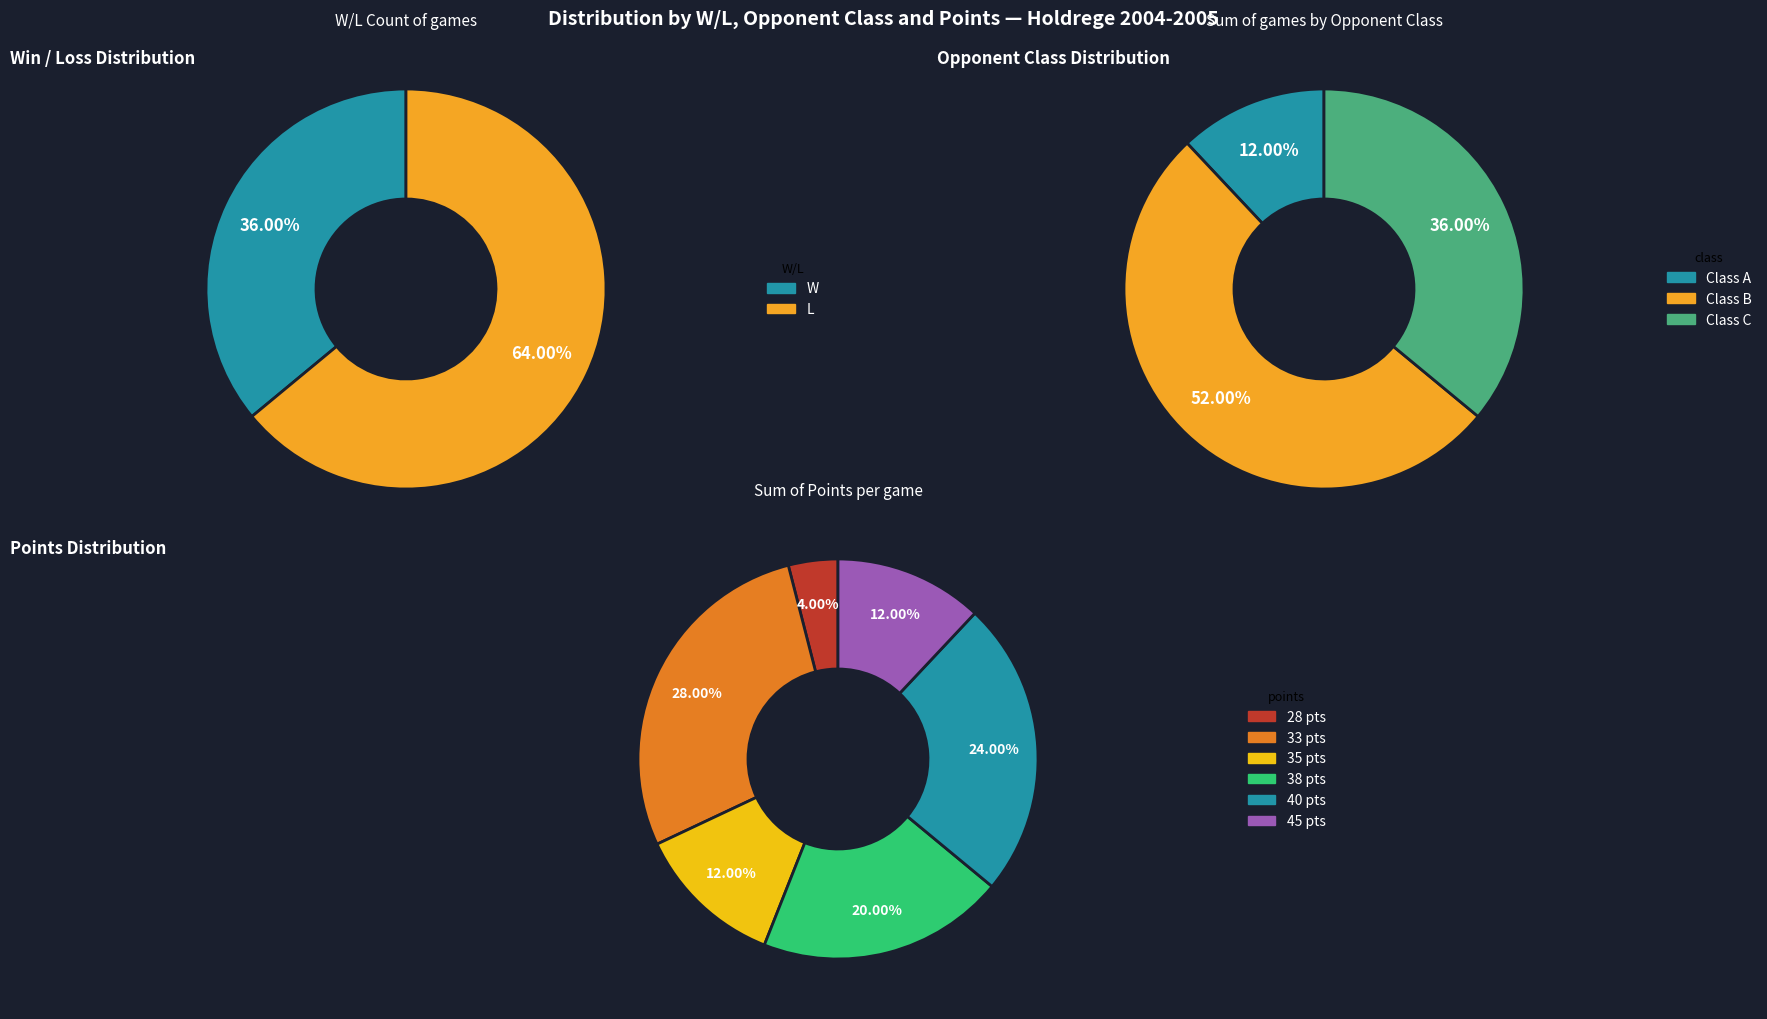

What percentage is the L slice, to the nearest percent?

64%